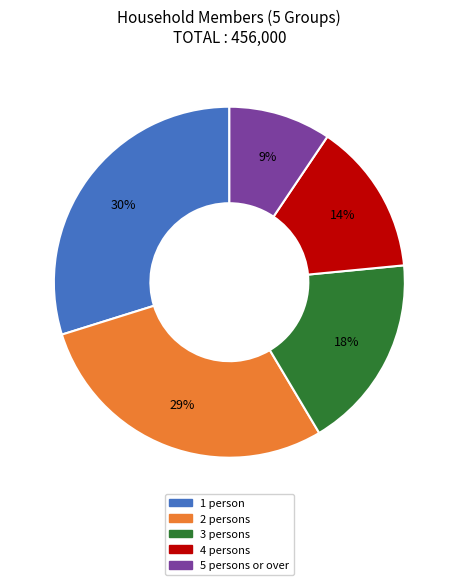

What is the largest slice in the pie chart?

1 person